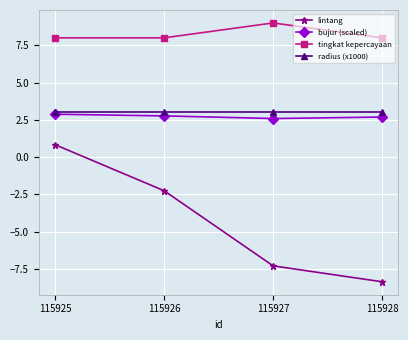

What is the minimum value shown in the chart?

-8.4